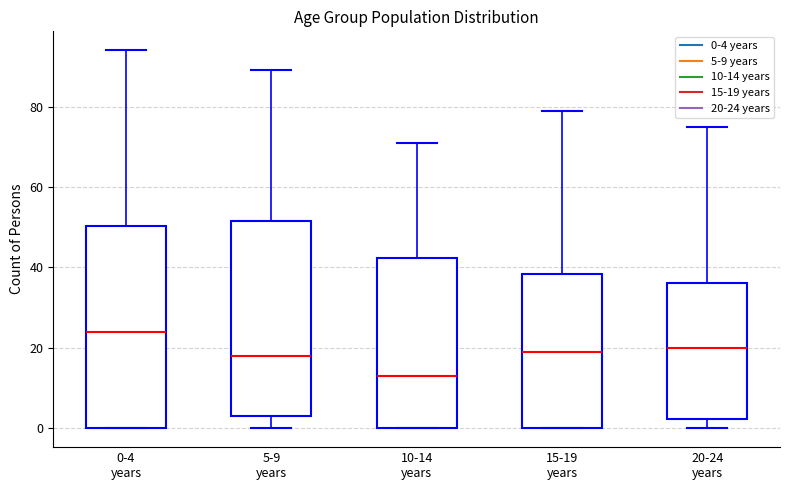

Reading left to right, transcribe this box plot: for each box, give where its median line is, the range the box spans, and where its two whiskers end, as read against the y-axis. The values are not printed on the chart, so give them approximately, as read against the axis.

0-4 years: median 24, box 0 to 50, whiskers 0 to 94
5-9 years: median 18, box 4 to 52, whiskers 0 to 90
10-14 years: median 14, box 0 to 42, whiskers 0 to 72
15-19 years: median 20, box 0 to 38, whiskers 0 to 80
20-24 years: median 20, box 2 to 36, whiskers 0 to 76